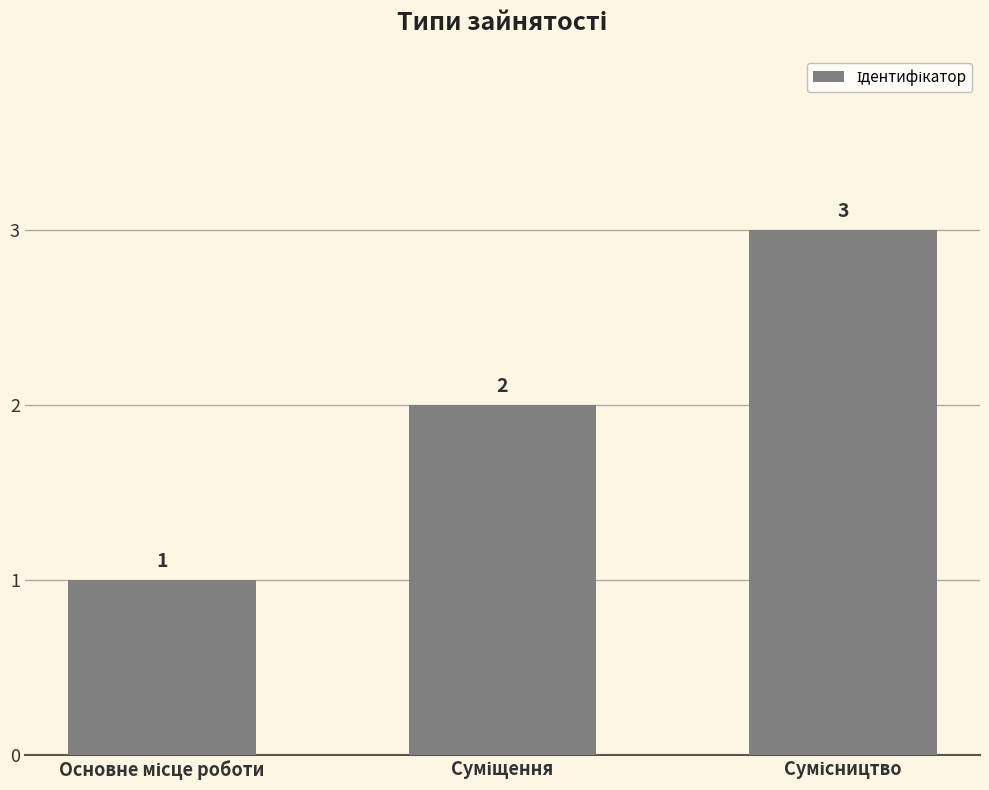

What is the value of the 3rd bar from the left?

3